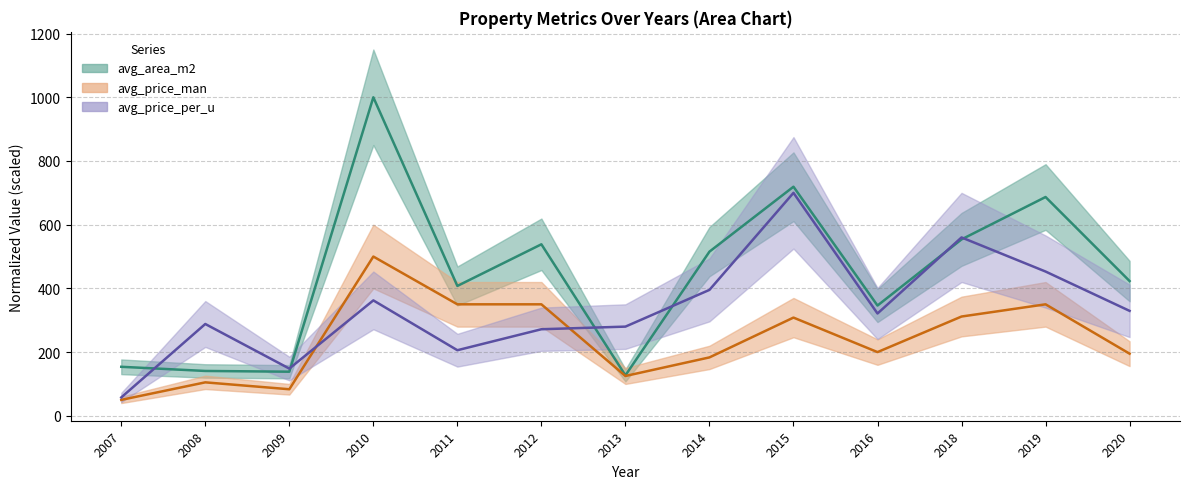

What is the smallest value displayed?

50.0